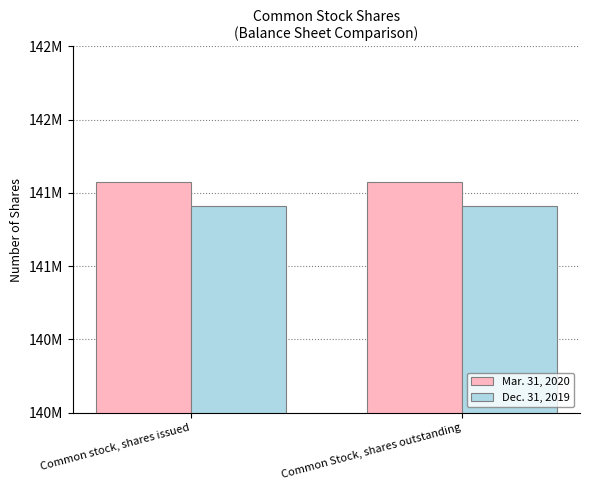

Which series changed the most between Common stock, shares issued and Common Stock, shares outstanding?

Mar. 31, 2020